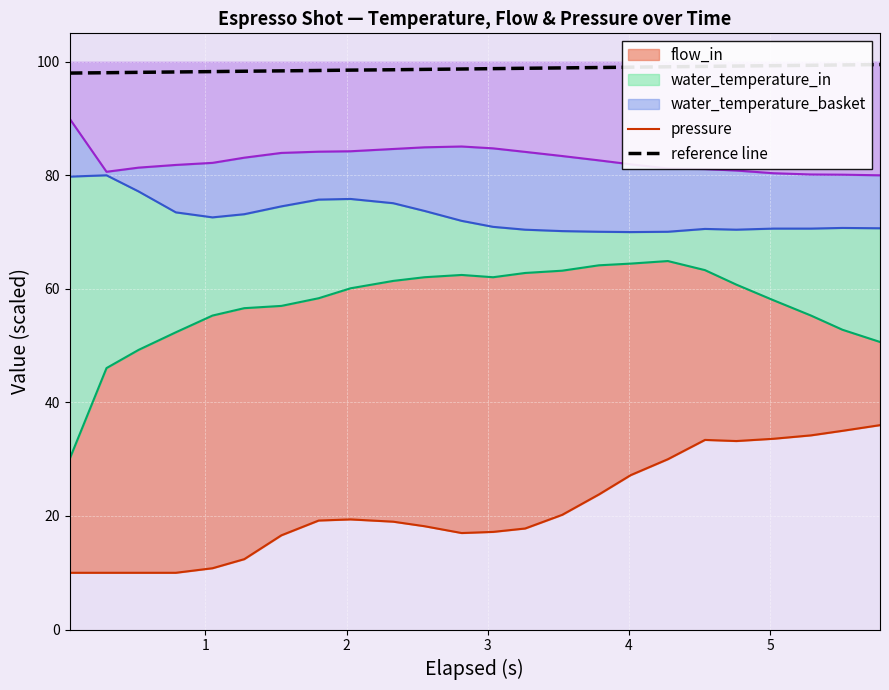

What is the highest value of the reference line series?

99.5